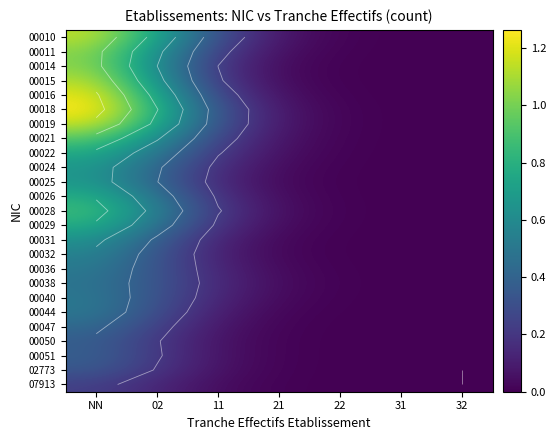

The 00016 series shows 0.7 at 02. True or false?

True